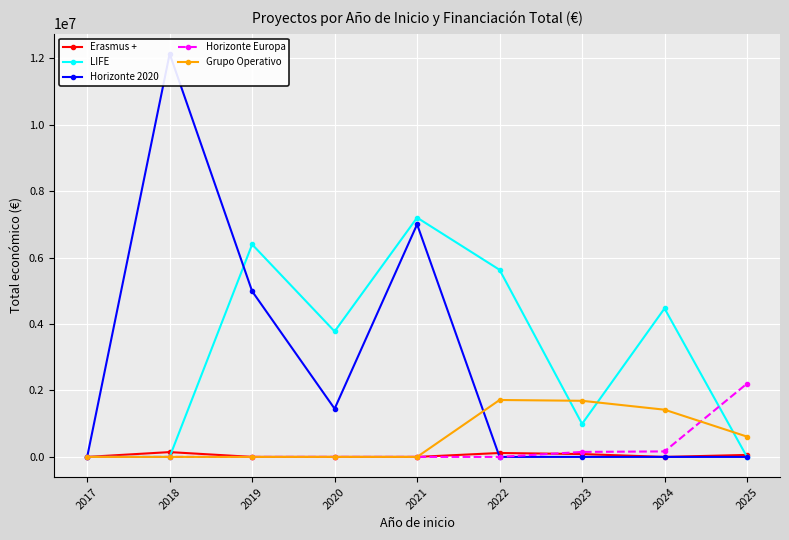

What is the difference between the highest and lowest values at 2024?

4468538